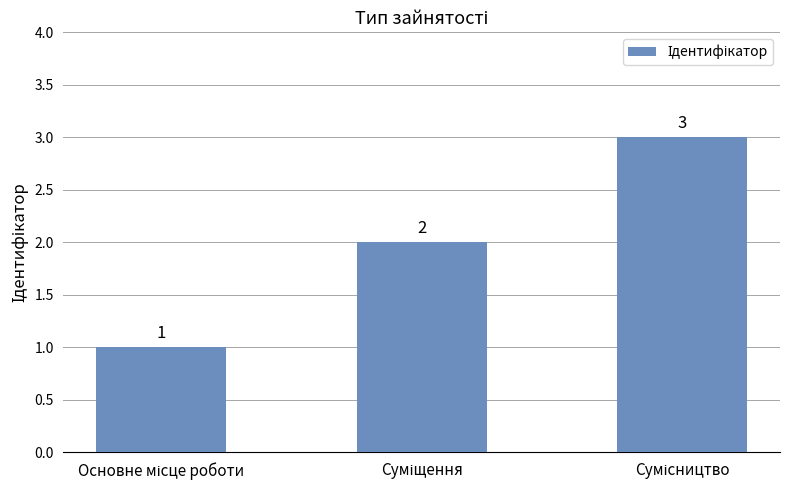

Reading left to right, list all the values displayed in this chart.

1	2	3